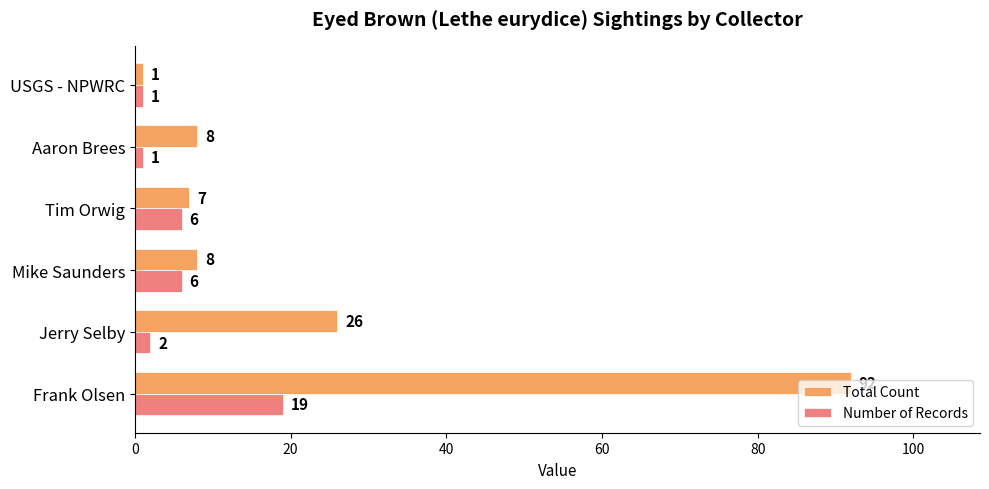

At which label is Total Count closest to 46?

Jerry Selby